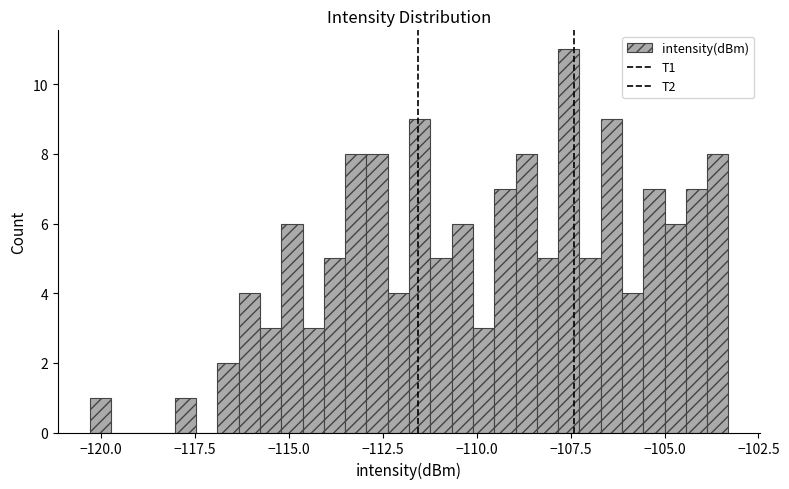

Read against the x-axis, roughly where is the centre of the tallest bar?

-107.5